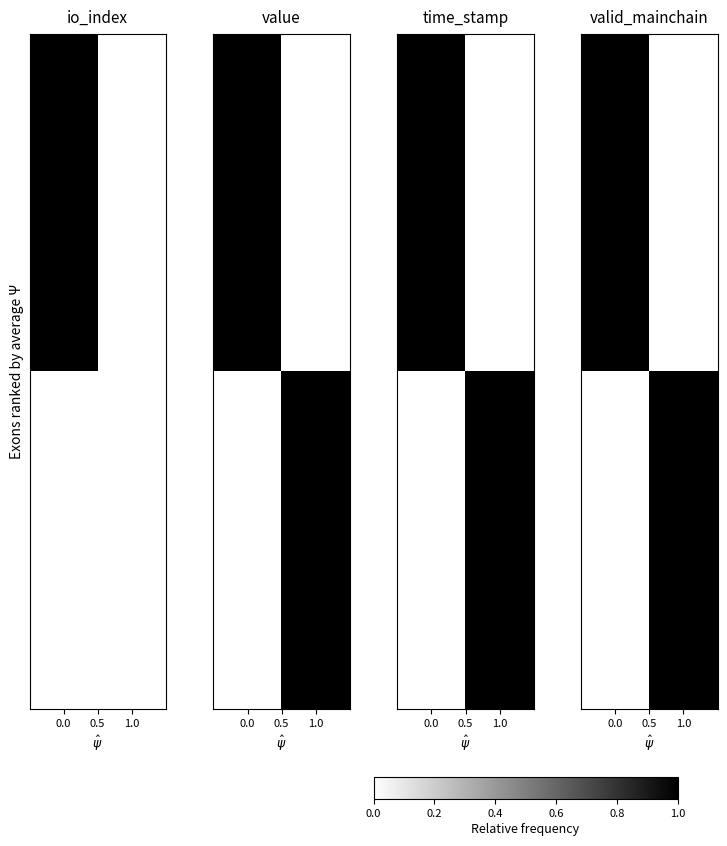

Count the number of categories in the chart.

2